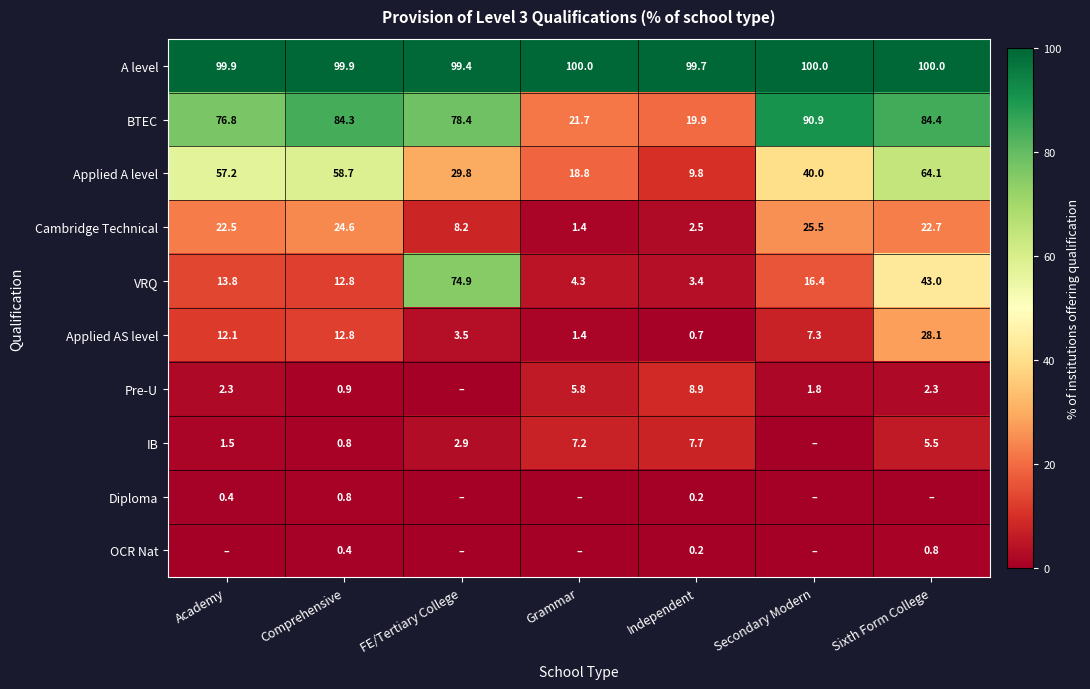

What is the minimum value for A level?

99.4